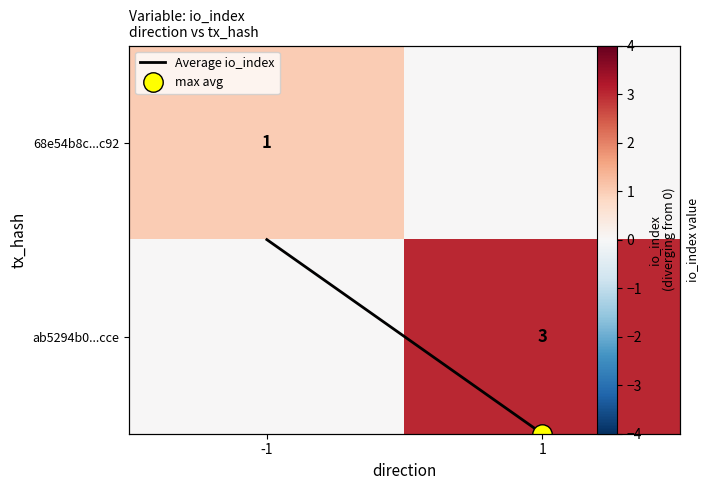

Between -1 and 1, which is larger?

1